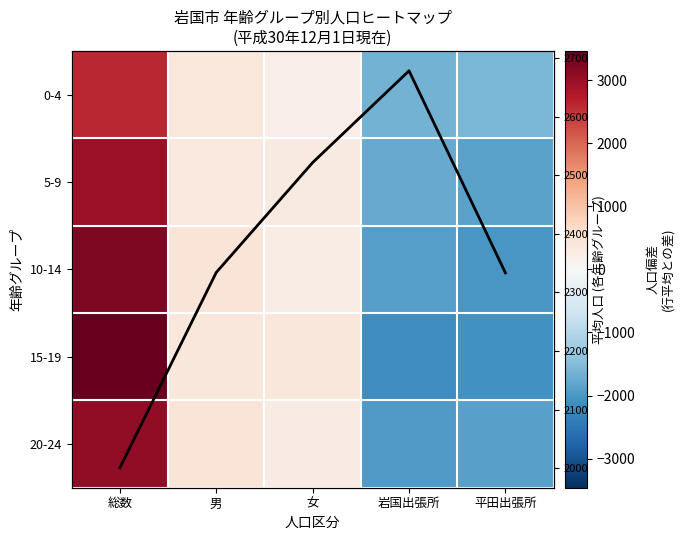

Which series has the largest range (max minus min)?

15-19